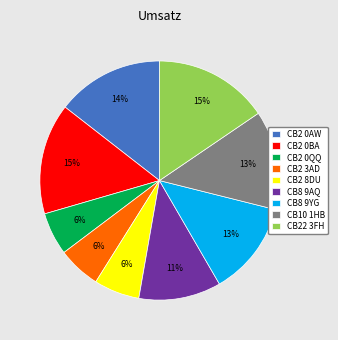

To the nearest percent, what is the difference between the CB2 3AD and CB8 9YG slice percentages?

7%